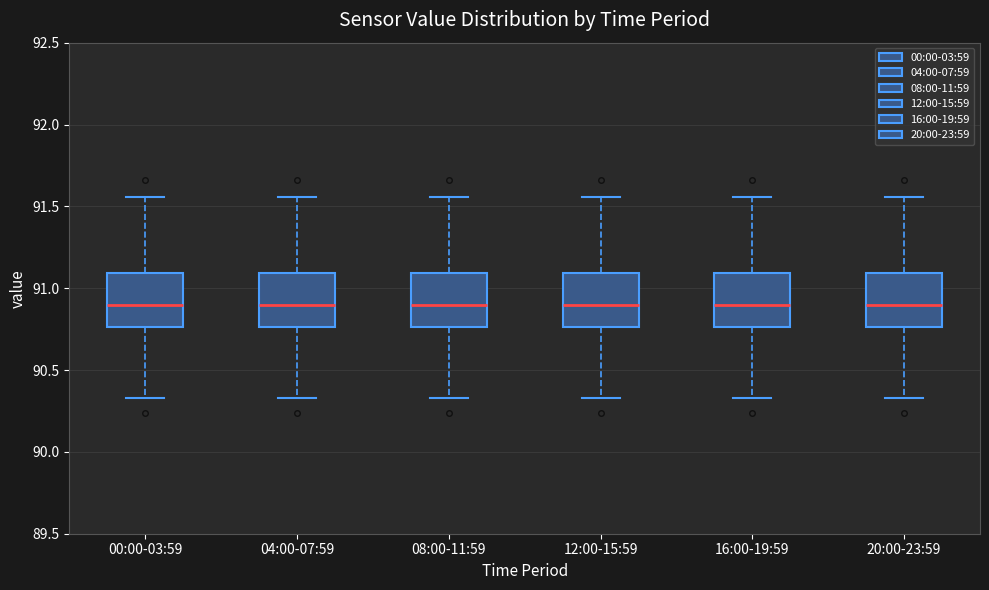

Reading left to right, transcribe this box plot: for each box, give where its median line is, the range the box spans, and where its two whiskers end, as read against the y-axis. The values are not printed on the chart, so give them approximately, as read against the axis.

00:00-03:59: median 90.90, box 90.75 to 91.10, whiskers 90.35 to 91.55
04:00-07:59: median 90.90, box 90.75 to 91.10, whiskers 90.35 to 91.55
08:00-11:59: median 90.90, box 90.75 to 91.10, whiskers 90.35 to 91.55
12:00-15:59: median 90.90, box 90.75 to 91.10, whiskers 90.35 to 91.55
16:00-19:59: median 90.90, box 90.75 to 91.10, whiskers 90.35 to 91.55
20:00-23:59: median 90.90, box 90.75 to 91.10, whiskers 90.35 to 91.55